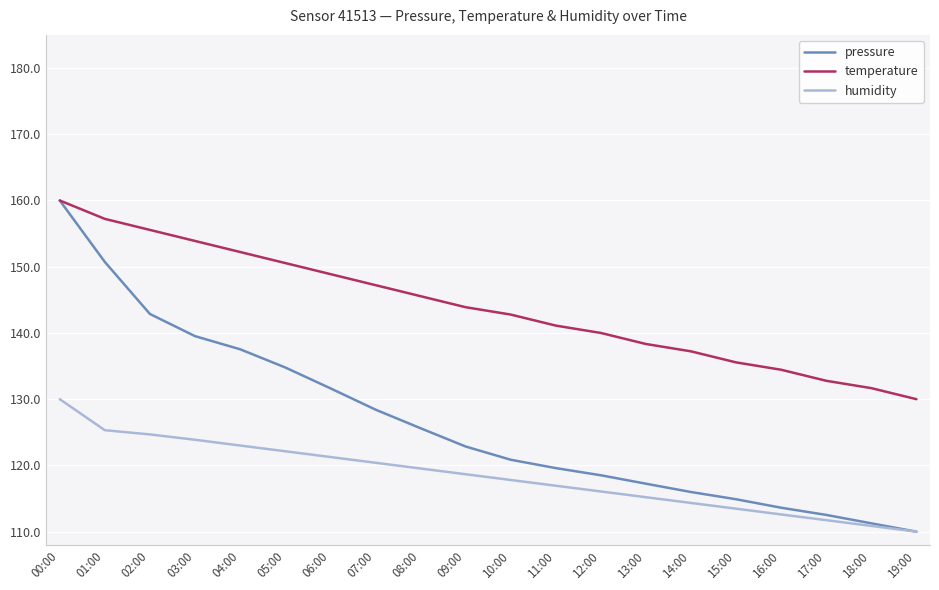

Reading left to right, extract all data points from this chart.

pressure: 160.0	150.7	142.9	139.5	137.5	134.8	131.6	128.4	125.6	122.9	120.9	119.6	118.5	117.2	116.0	114.9	113.6	112.5	111.3	110.0
temperature: 160.0	157.2	155.6	153.9	152.2	150.6	148.9	147.2	145.6	143.9	142.8	141.1	140.0	138.3	137.2	135.6	134.4	132.8	131.7	130.0
humidity: 130.0	125.3	124.7	123.9	123.0	122.1	121.3	120.4	119.5	118.7	117.8	116.9	116.1	115.2	114.3	113.5	112.6	111.7	110.9	110.0